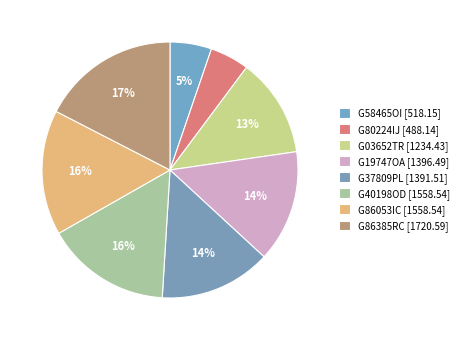

To the nearest percent, what portion does G37809PL represent?

14%